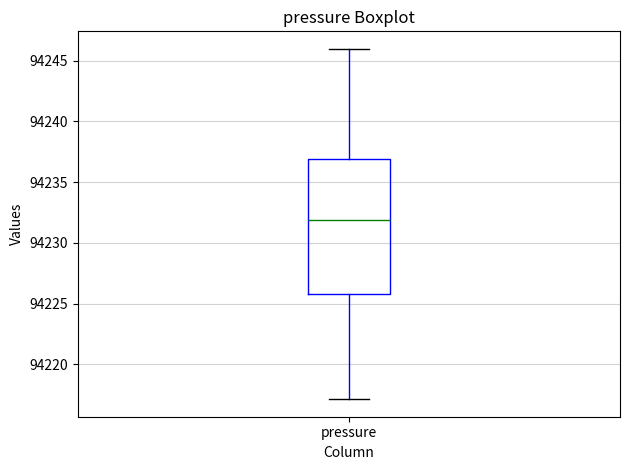

Where does the lower whisker of the box for pressure end on the y-axis? The values are not printed on the chart, so give them approximately, as read against the axis.

94217